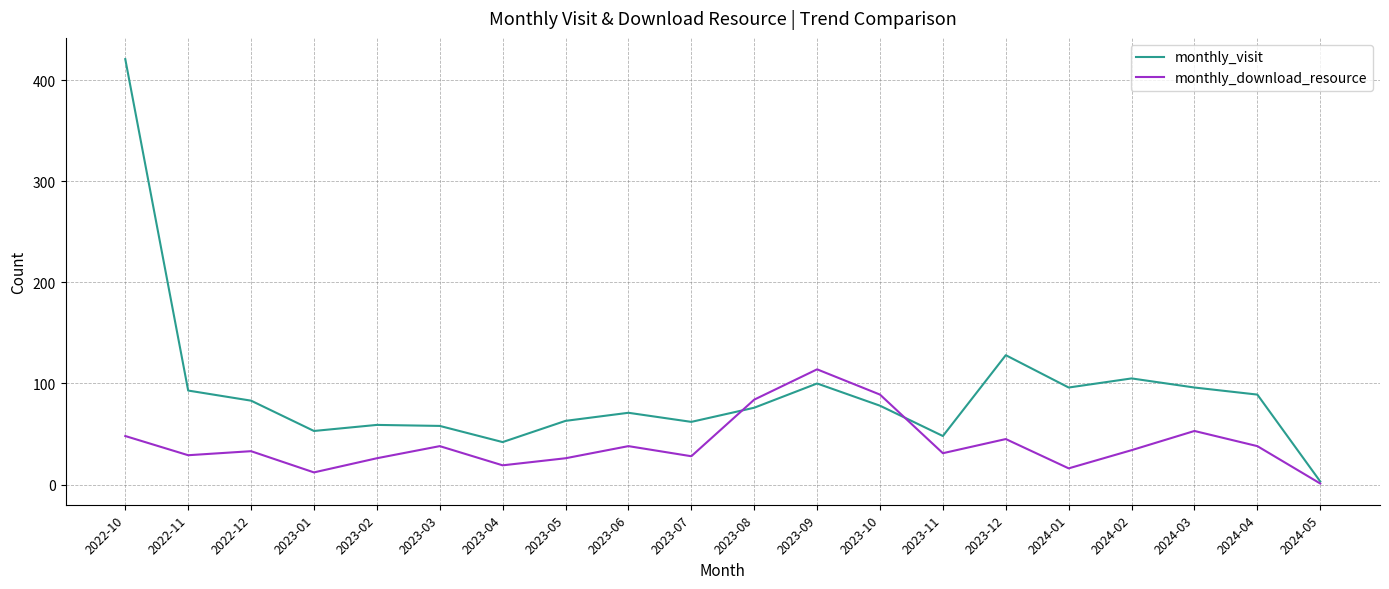

At 2023-09, list the series in order from largest to smallest.

monthly_download_resource, monthly_visit